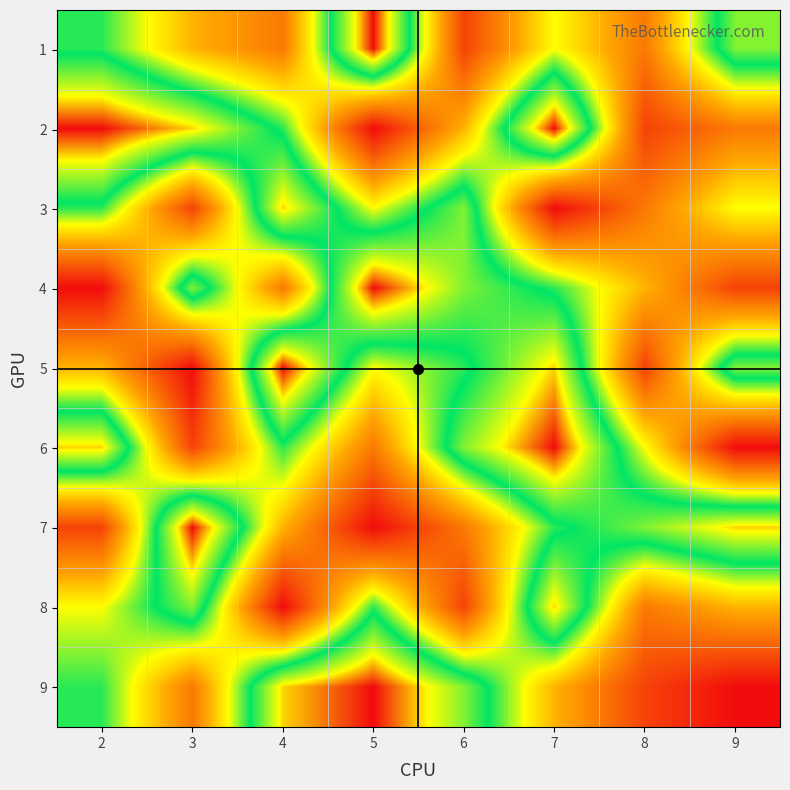

At 6, list the series in order from smallest to largest.

1, 8, 7, 2, 5, 3, 4, 6, 9